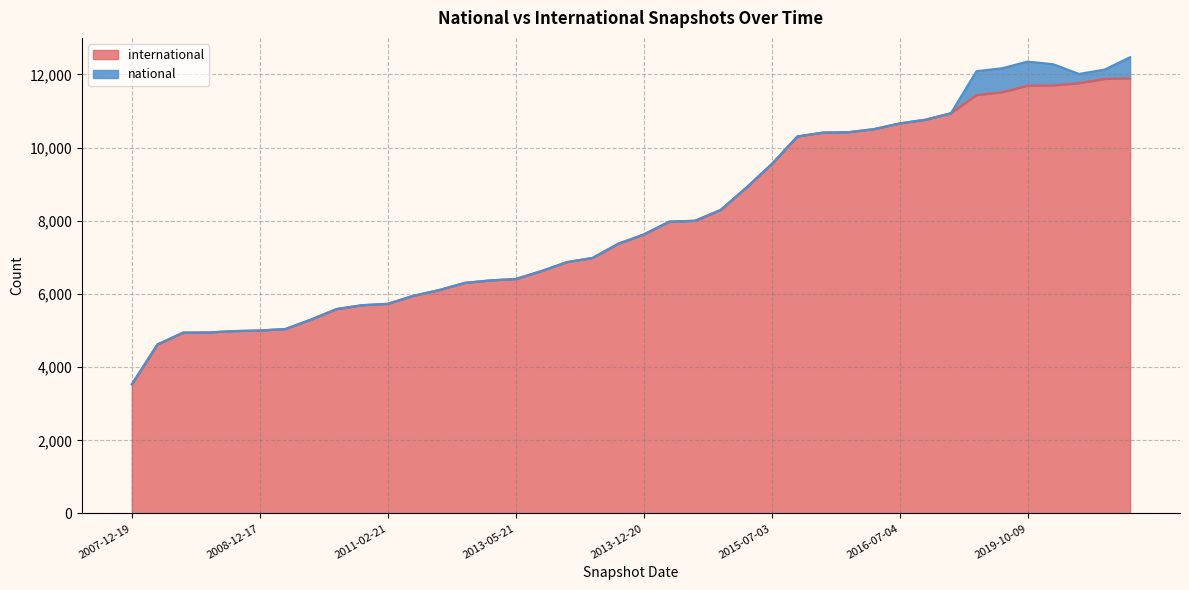

What is the difference between the maximum and minimum values?

8363